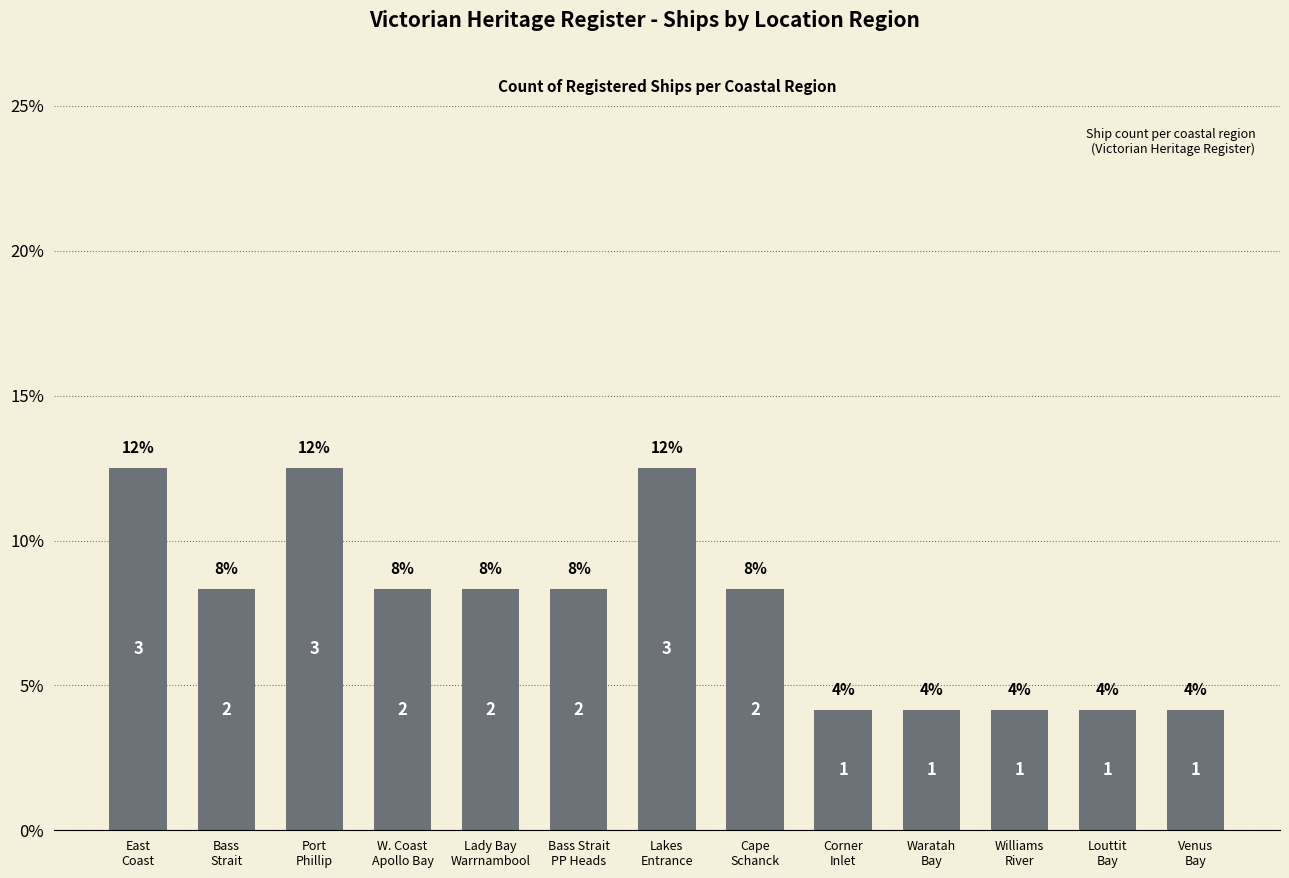

Are the bars horizontal?

No